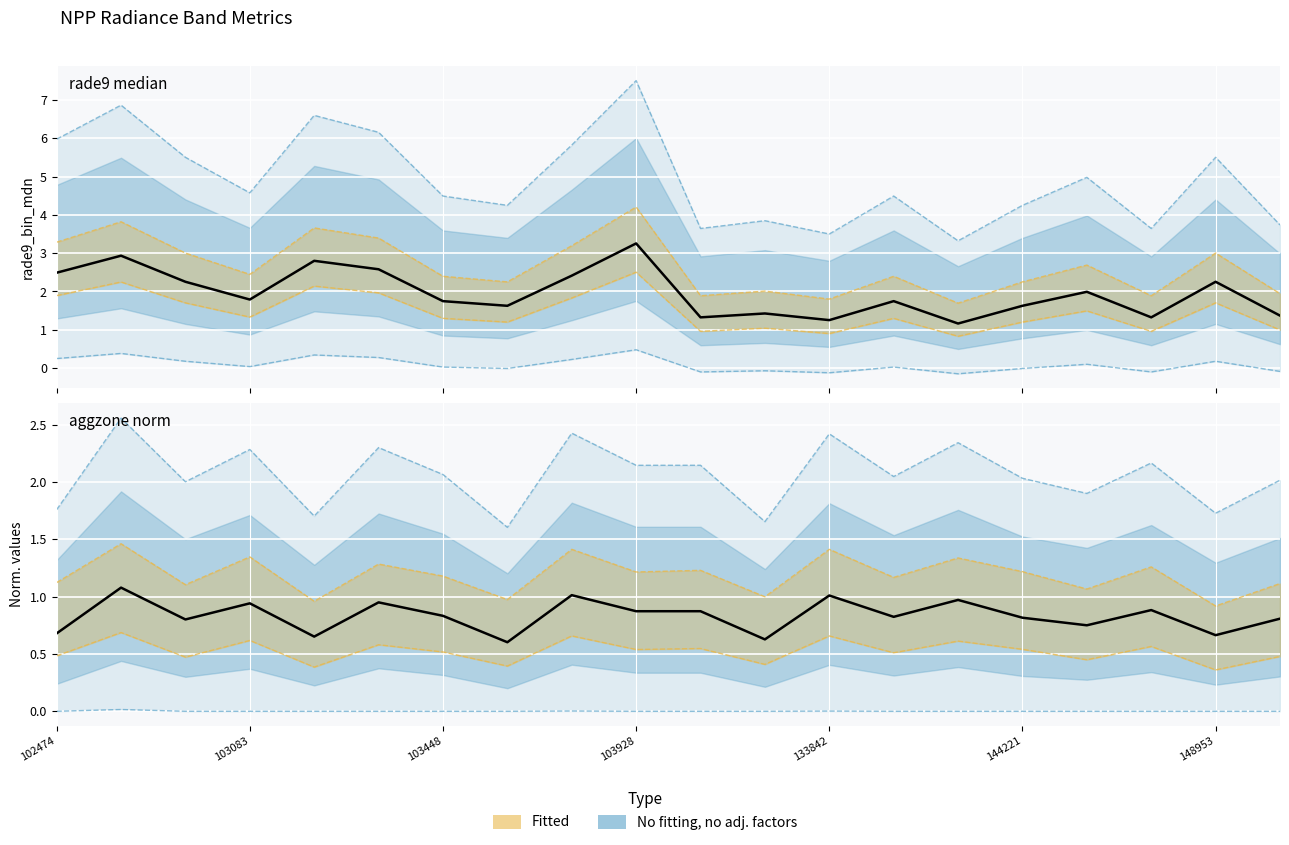

Is it true that rade9_bin_mdn equals 1.2 at 14?

True